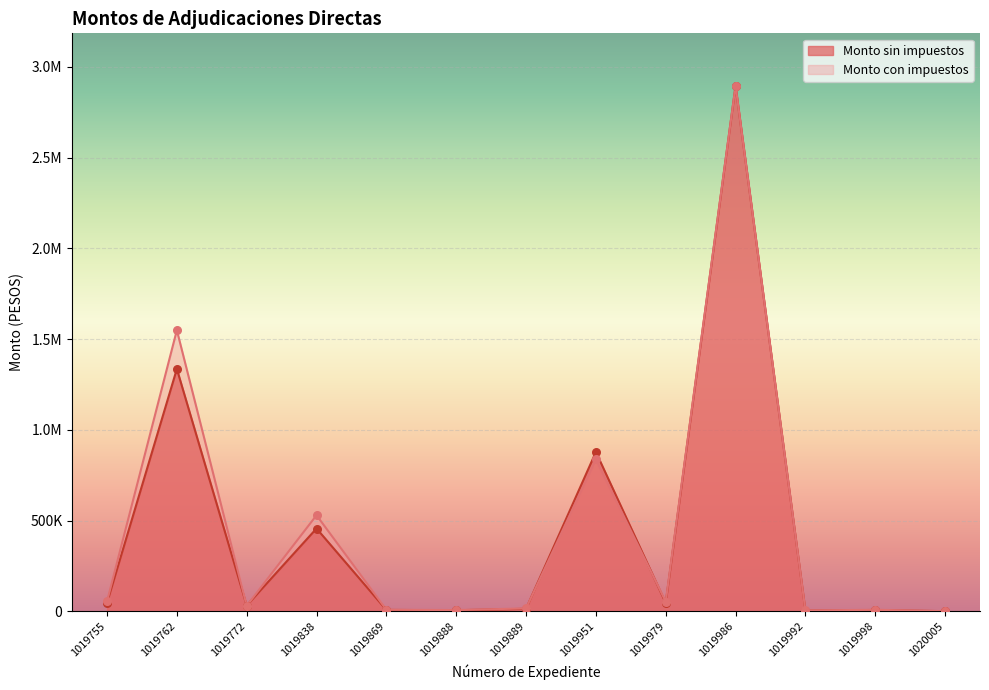

What are all the series names shown in the legend?

Monto sin impuestos, Monto con impuestos